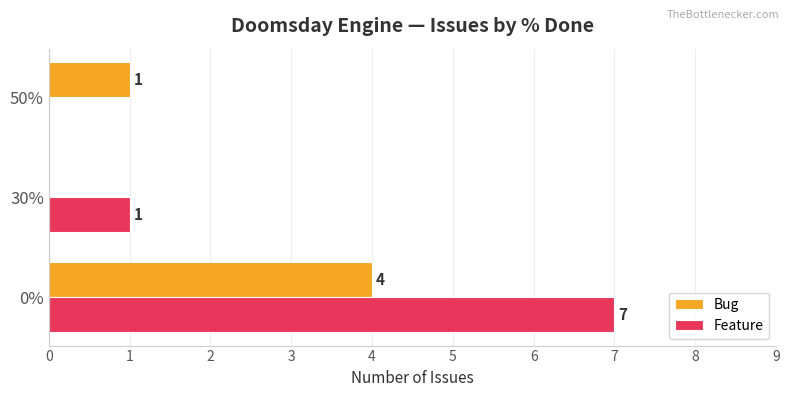

Is the value of Feature at 30% greater than the value of Bug at 30%?

Yes